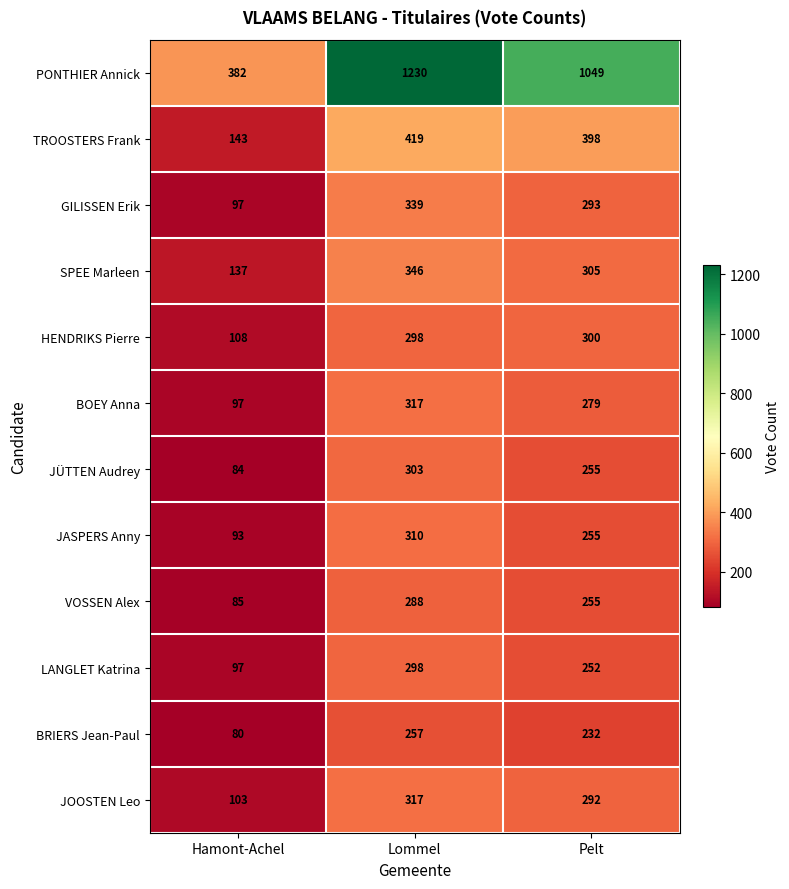

How many series are shown in this chart?

12